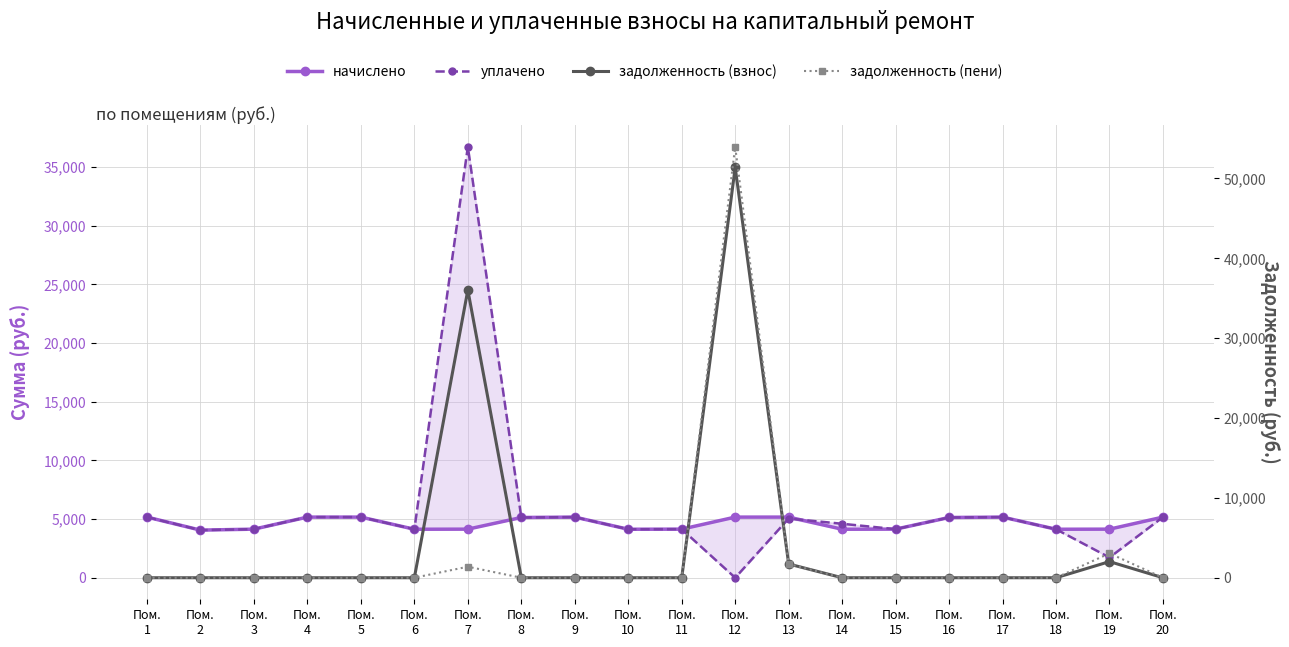

Which has a higher value, Пом.
11 or Пом.
12?

Пом.
12